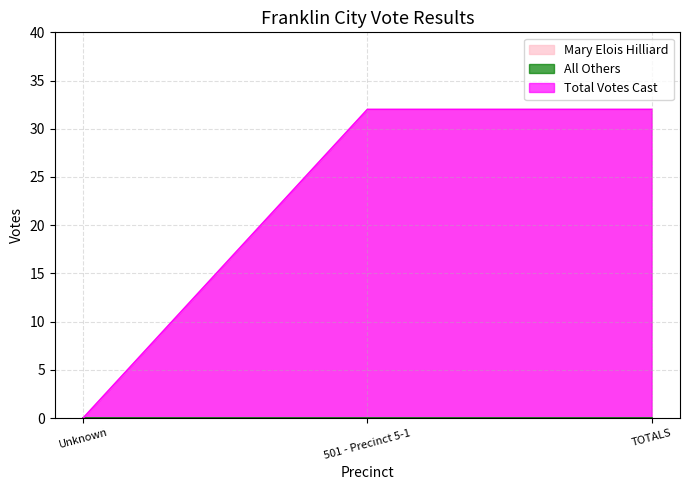

Which series has the largest total across all categories?

Mary Elois Hilliard